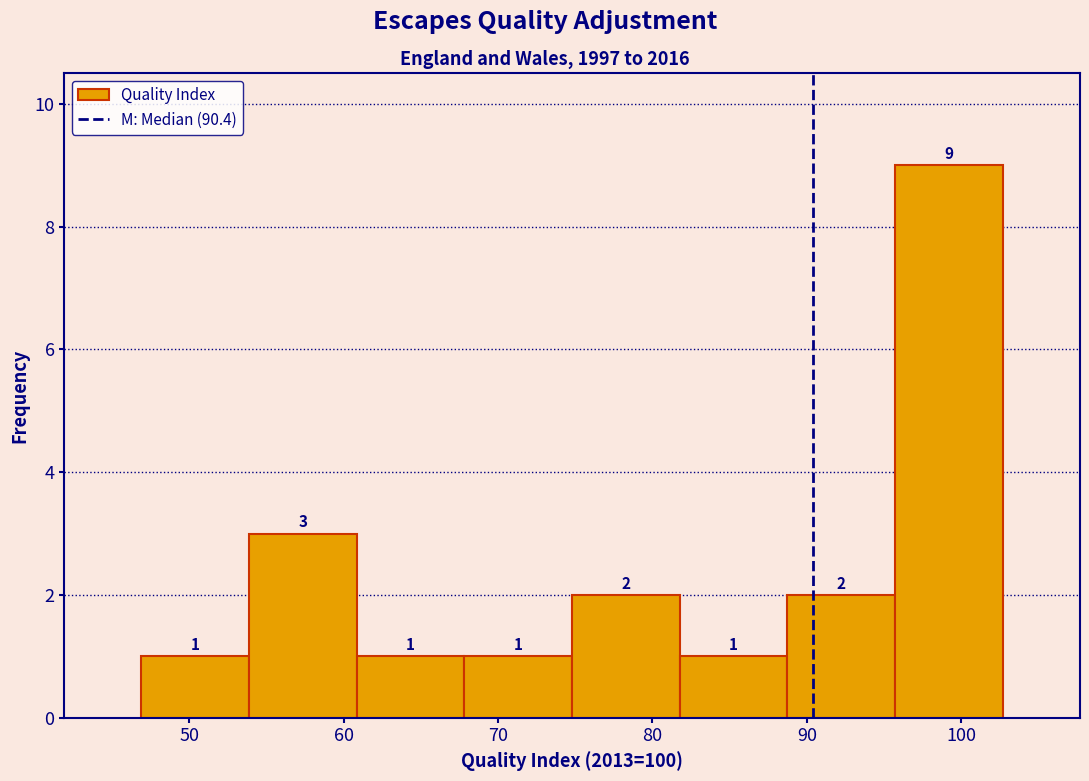

Which range on the x-axis has the tallest bar?

96 to 103